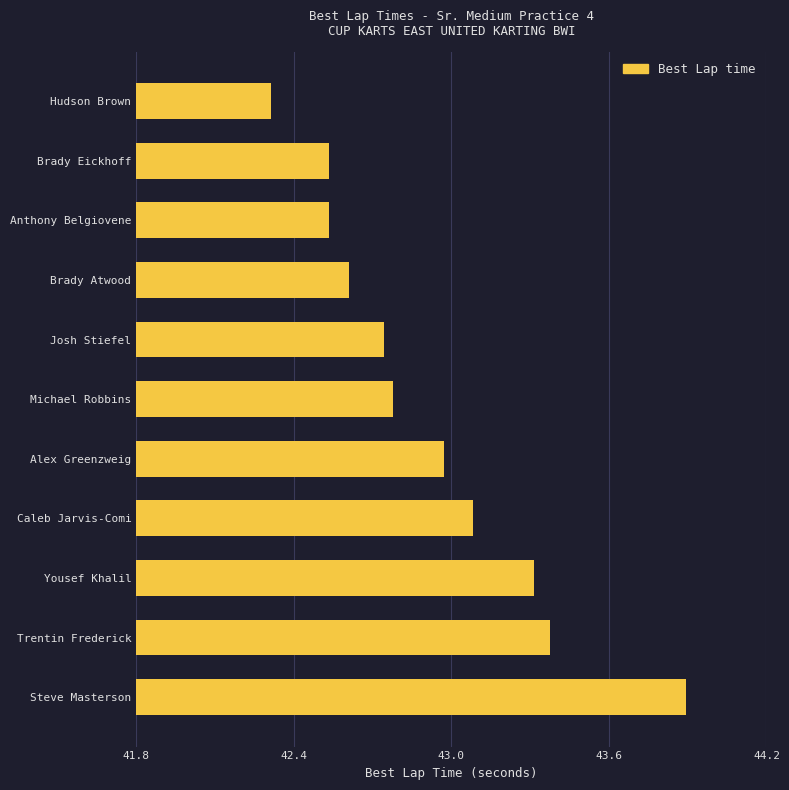

How many data points does each series have?

11